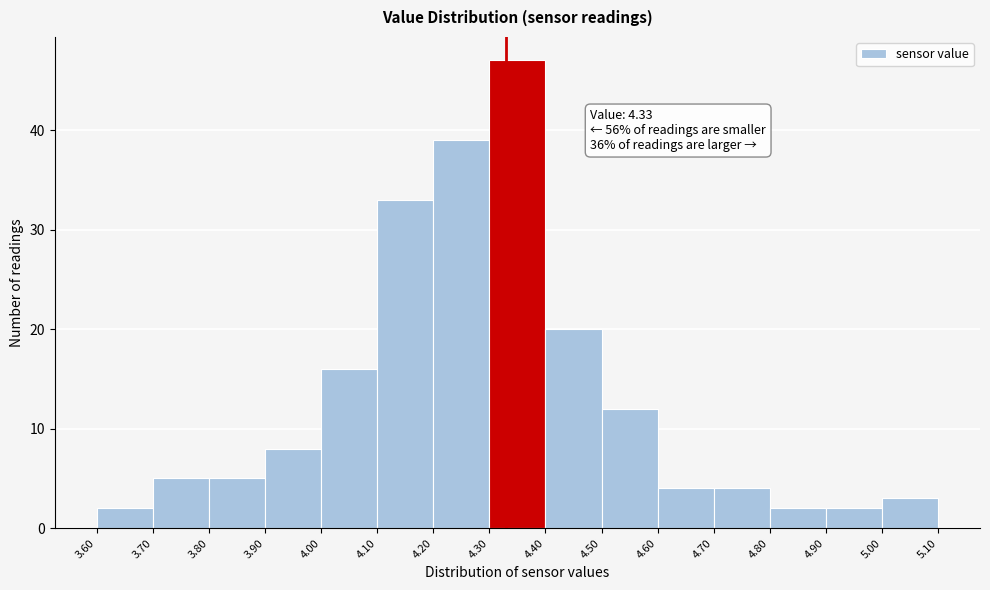

Which range on the x-axis has the tallest bar?

4.30 to 4.40